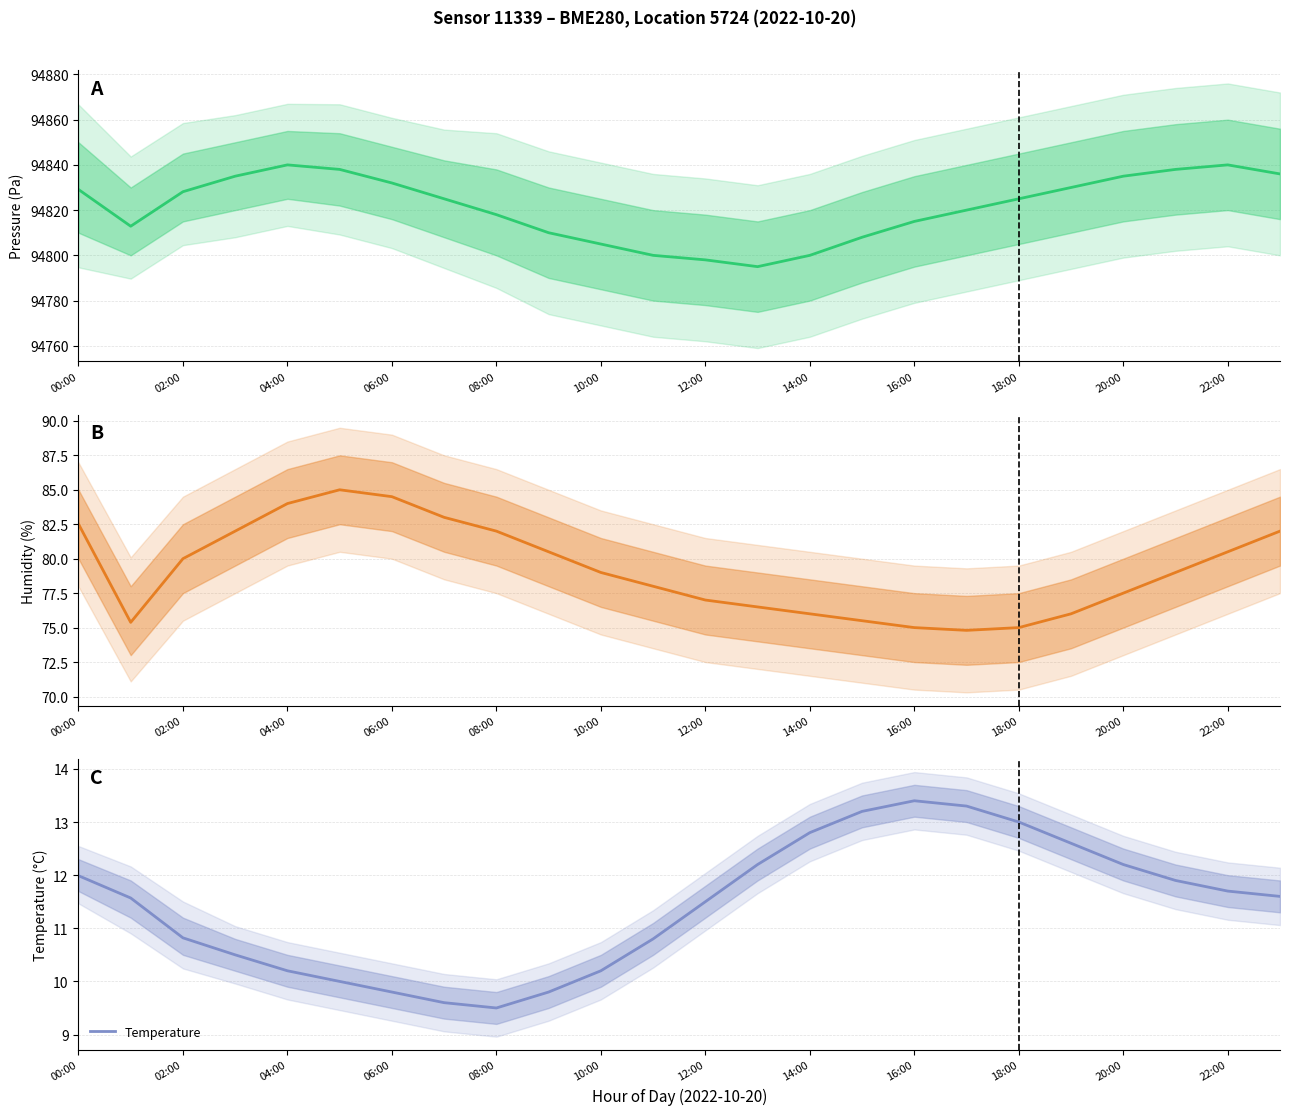

What position from the left is 13?

14